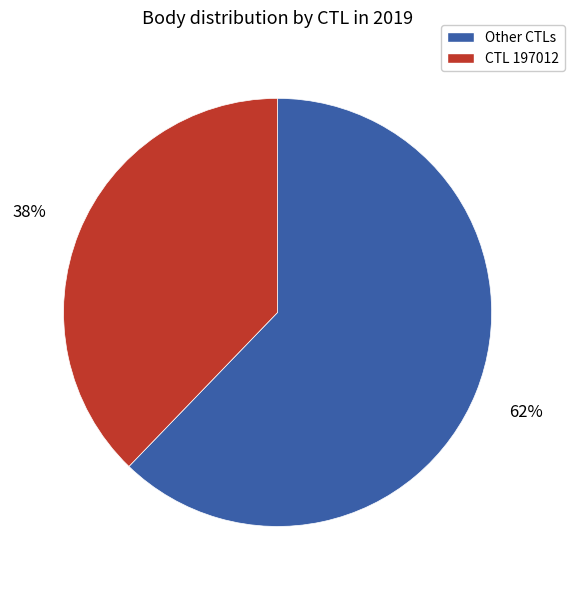

Does any single category account for the majority?

Yes